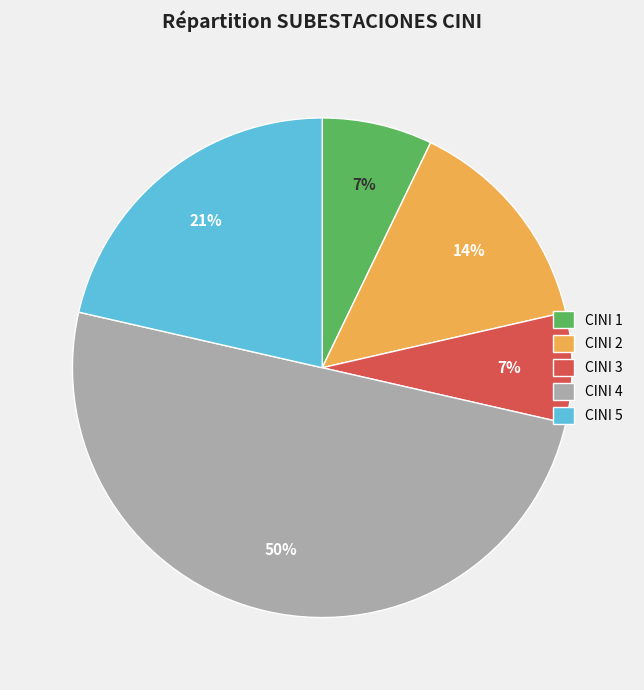

How many slices are in this pie chart?

5